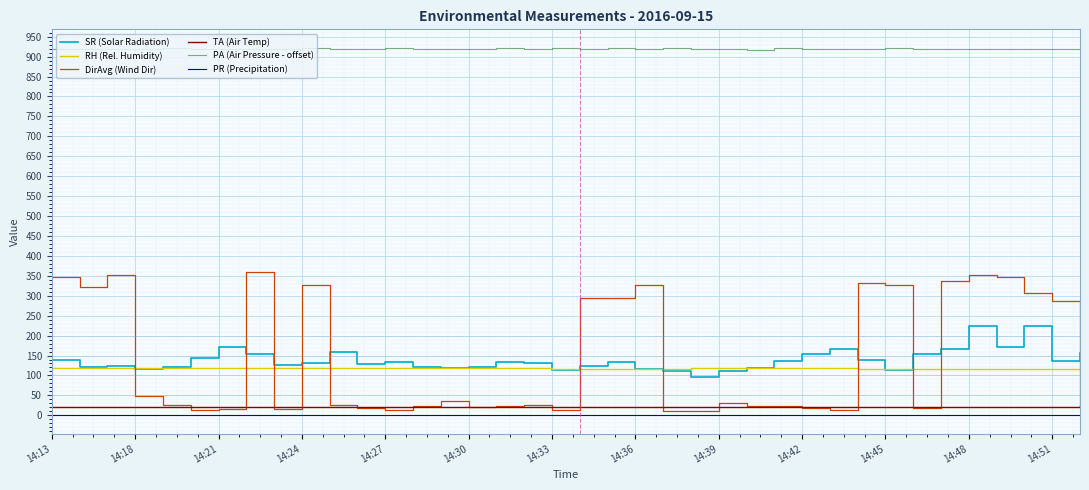

True or false: TA (Air Temp) and SR (Solar Radiation) intersect in this chart.

False